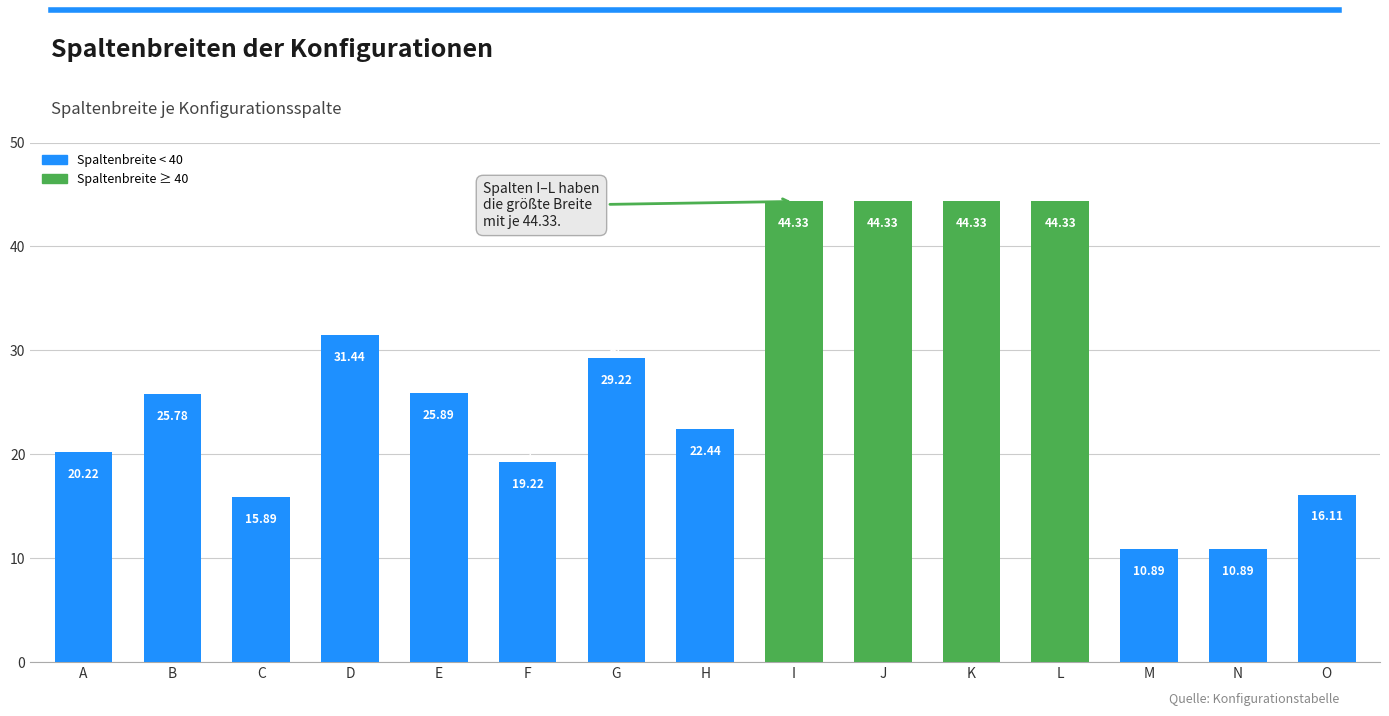

How many data points does each series have?

15